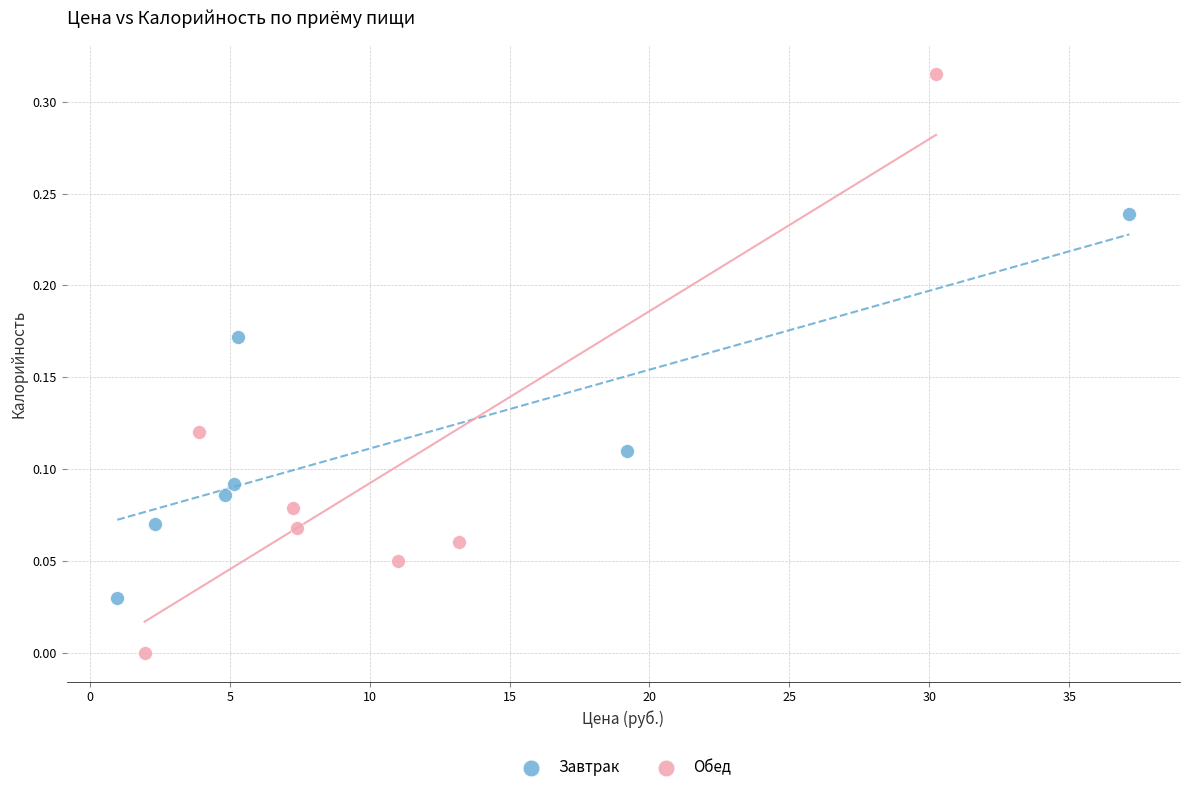

Which series contains the highest Y value?

Обед